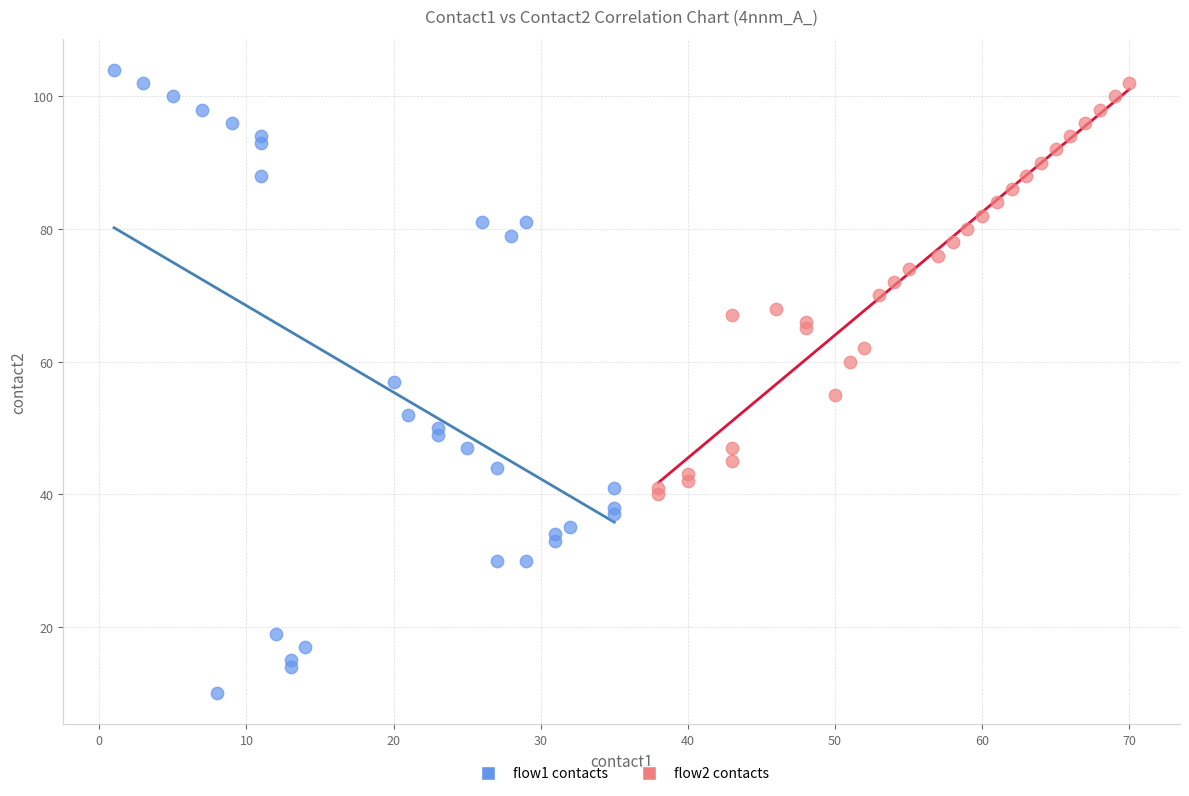

Which series reaches the minimum Y coordinate?

flow1 contacts